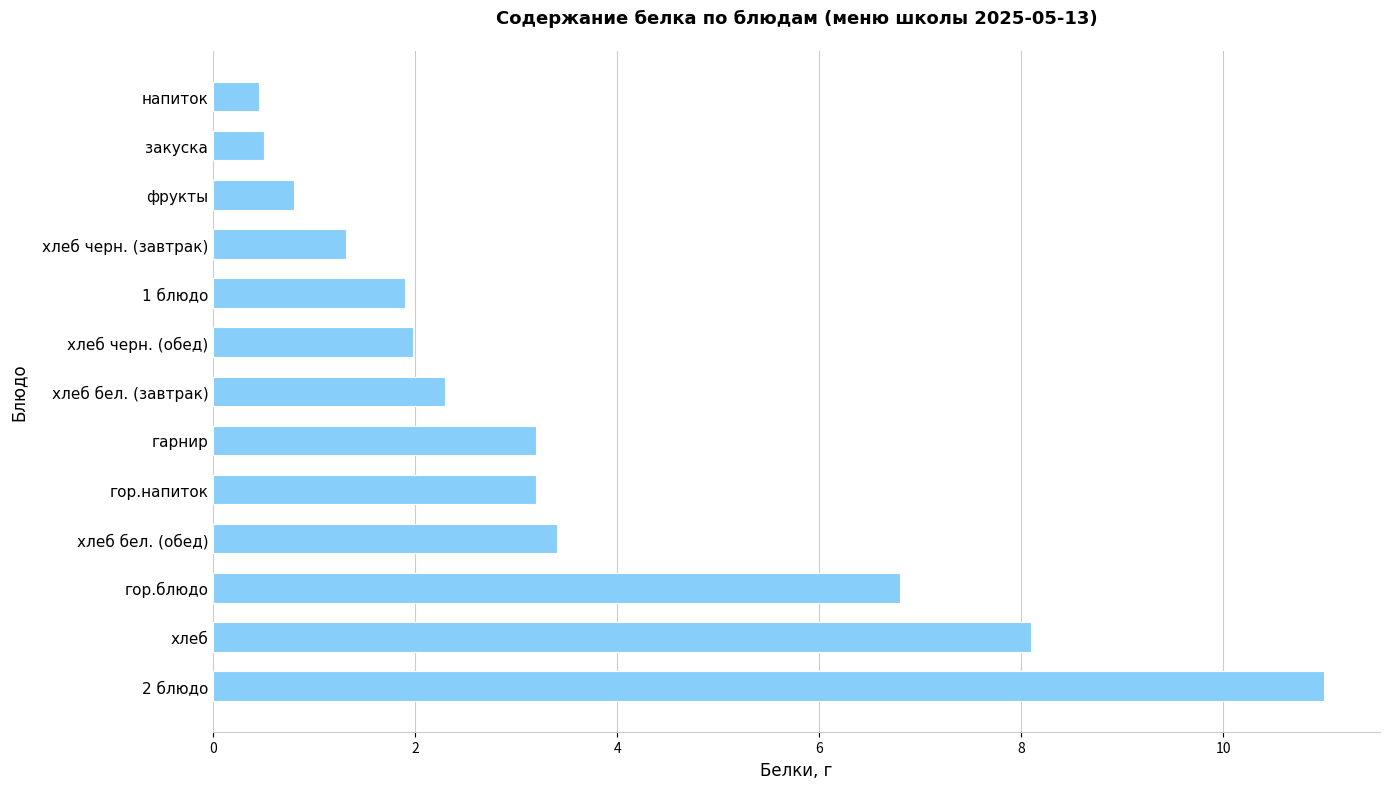

What is the greatest value displayed?

11.0